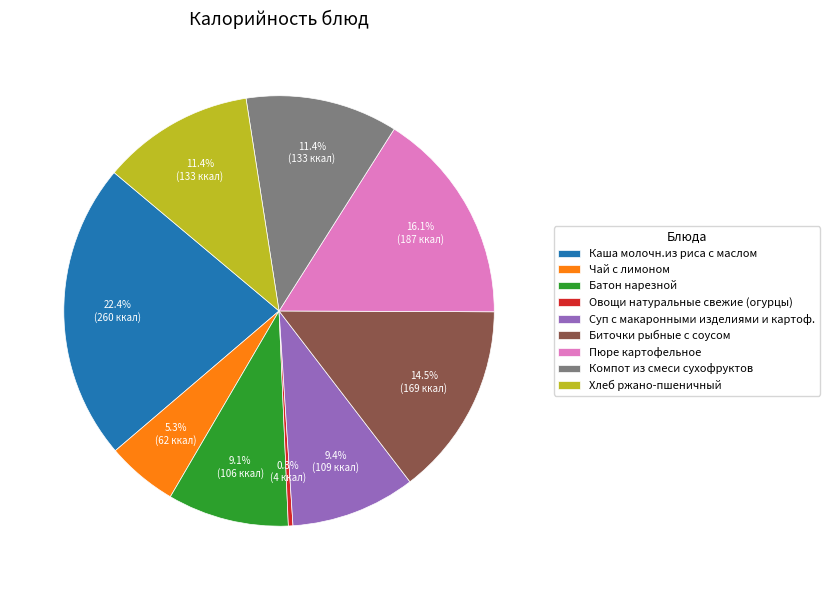

Which category has the smallest portion of the pie?

Овощи натуральные свежие (огурцы)